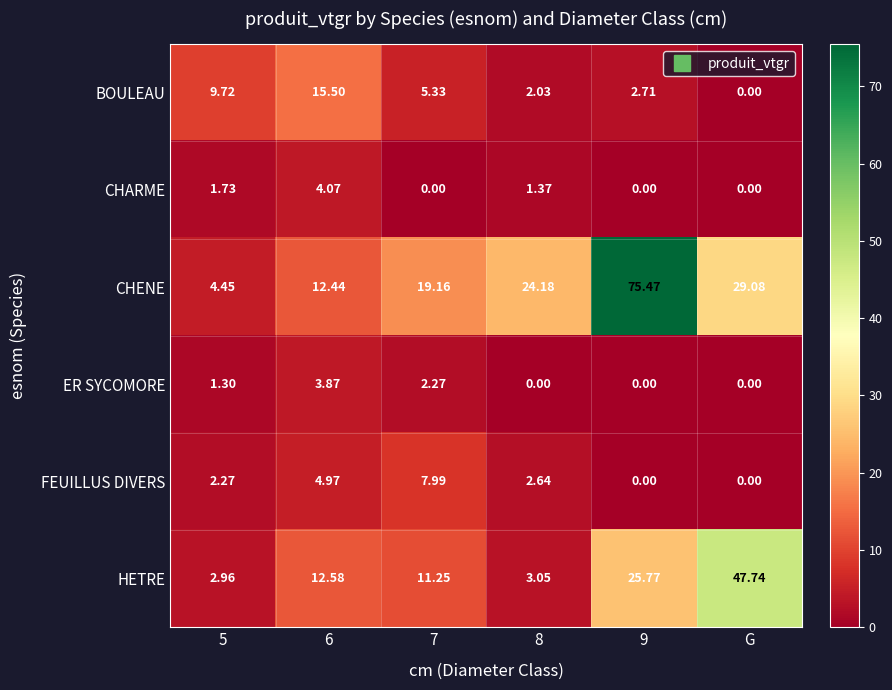

Which series has the largest total across all categories?

CHENE